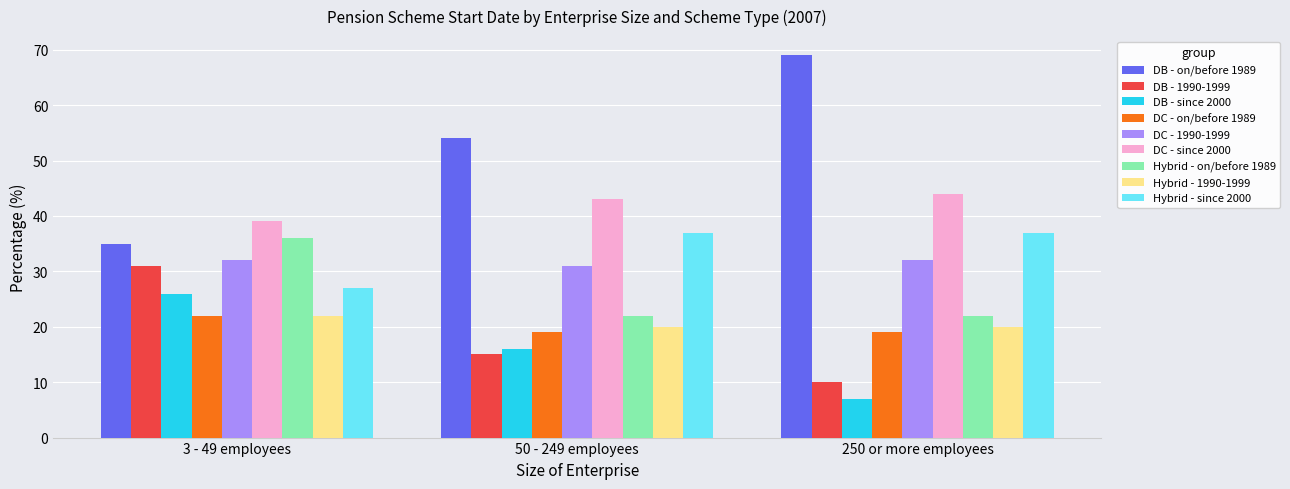

At which category does the chart reach its minimum across all series?

250 or more employees